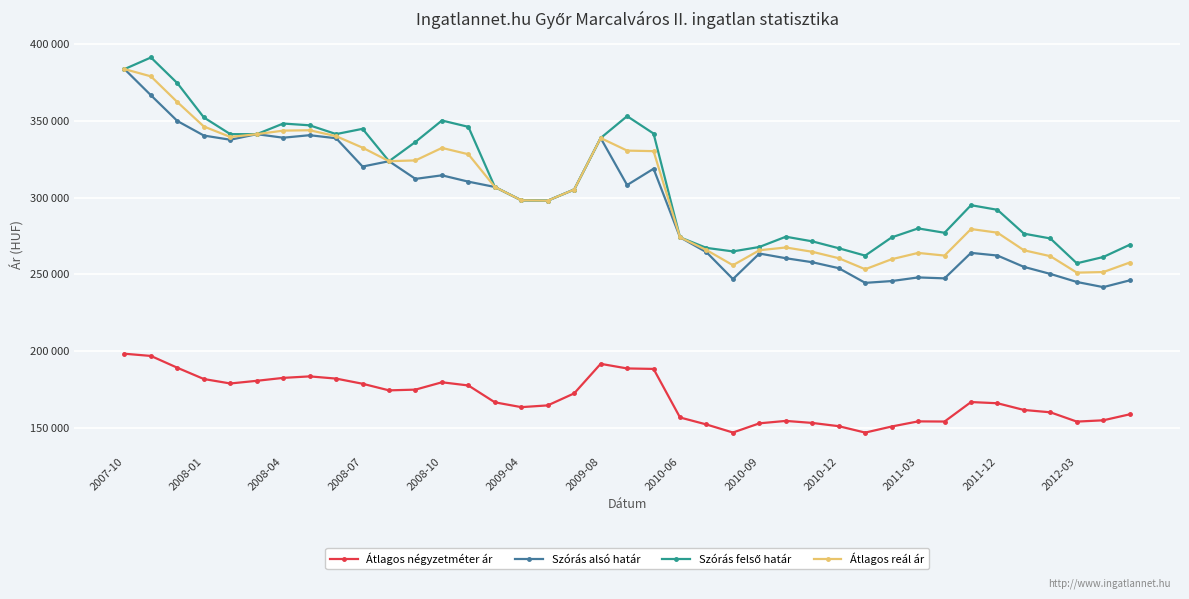

True or false: Átlagos négyzetméter ár and Átlagos reál ár intersect in this chart.

False